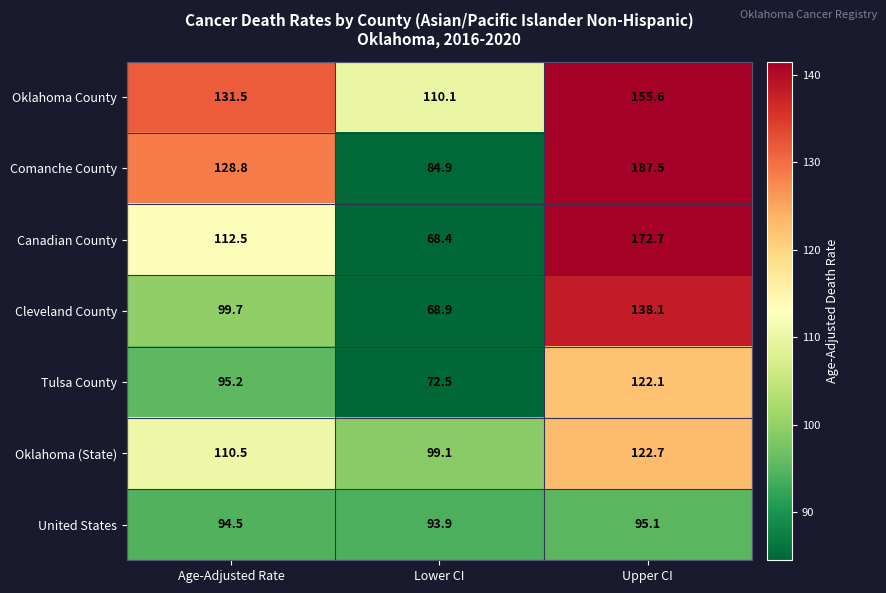

List the series in order of their peak value, lowest first.

United States, Tulsa County, Oklahoma (State), Cleveland County, Oklahoma County, Canadian County, Comanche County